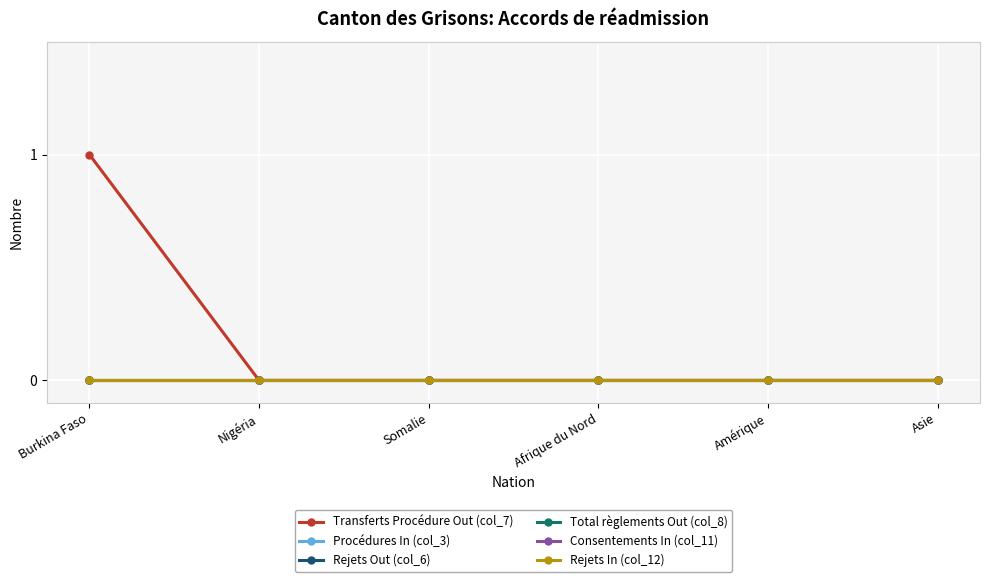

At which label does Rejets Out (col_6) reach its minimum?

Burkina Faso